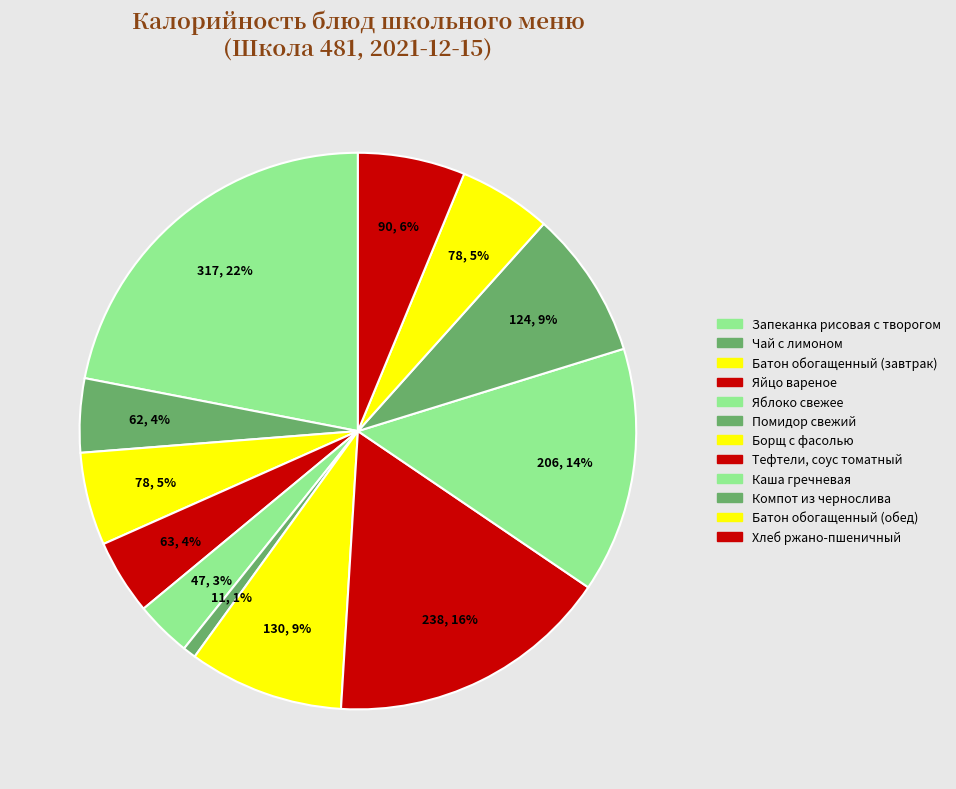

Is it true that Тефтели, соус томатный is 16% of the pie?

True